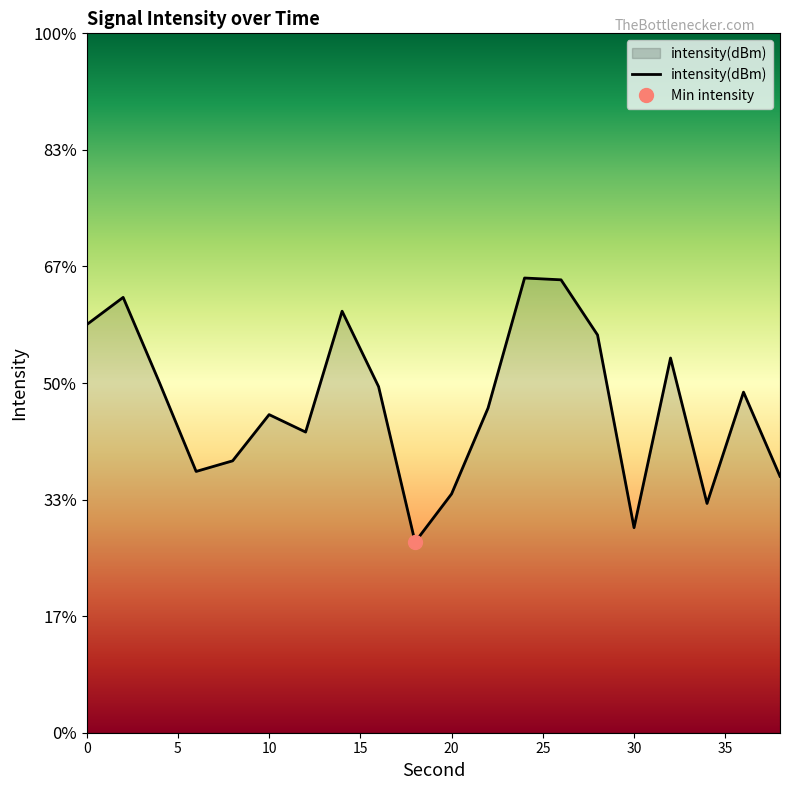

Reading left to right, transcribe all the data shown in this chart.

0=-127.5	2=-126.3	4=-130.0	6=-133.8	8=-133.3	10=-131.4	12=-132.1	14=-126.9	16=-130.2	18=-136.8	20=-134.8	22=-131.1	24=-125.5	26=-125.6	28=-127.9	30=-136.2	32=-128.9	34=-135.2	36=-130.4	38=-134.0